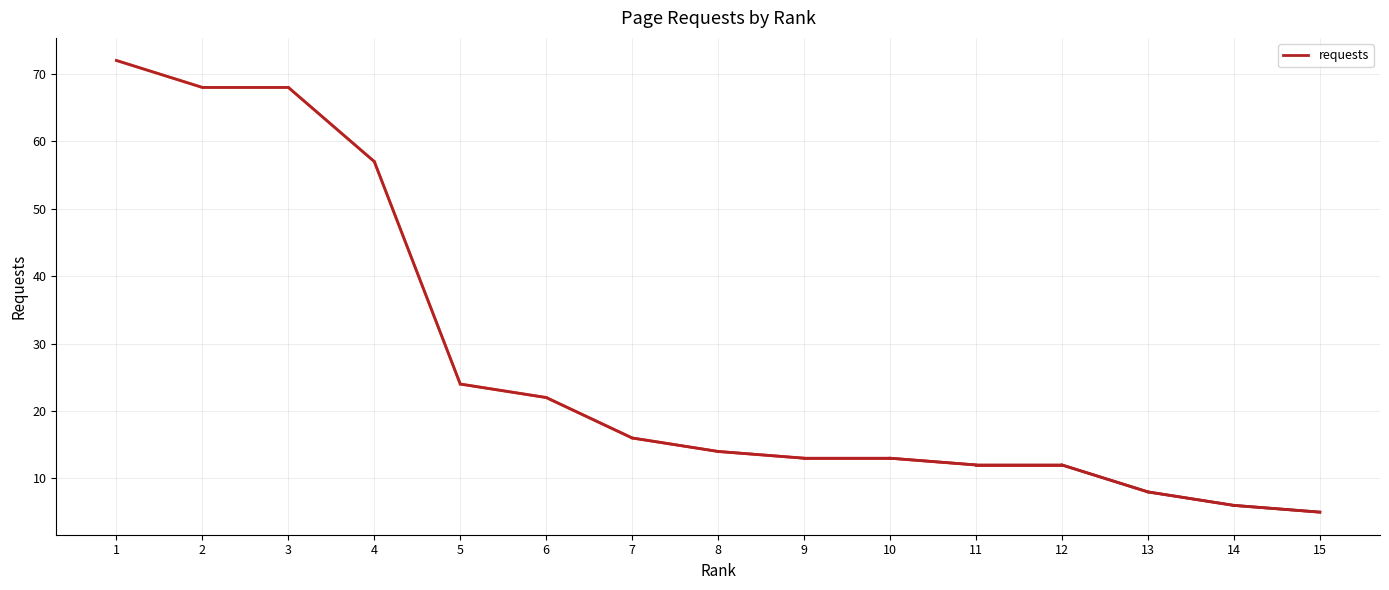

Is it true that the value at 8 is 5?

False